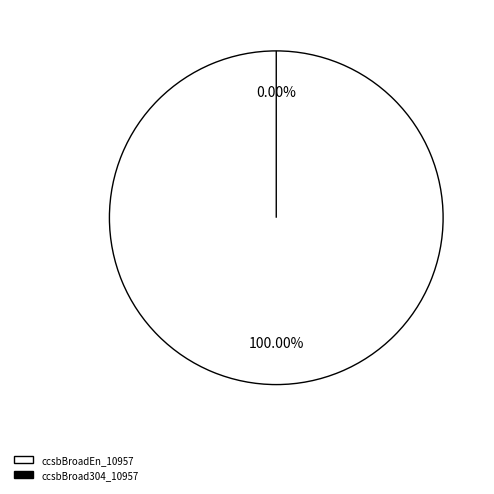

Count the number of slices in the pie.

2